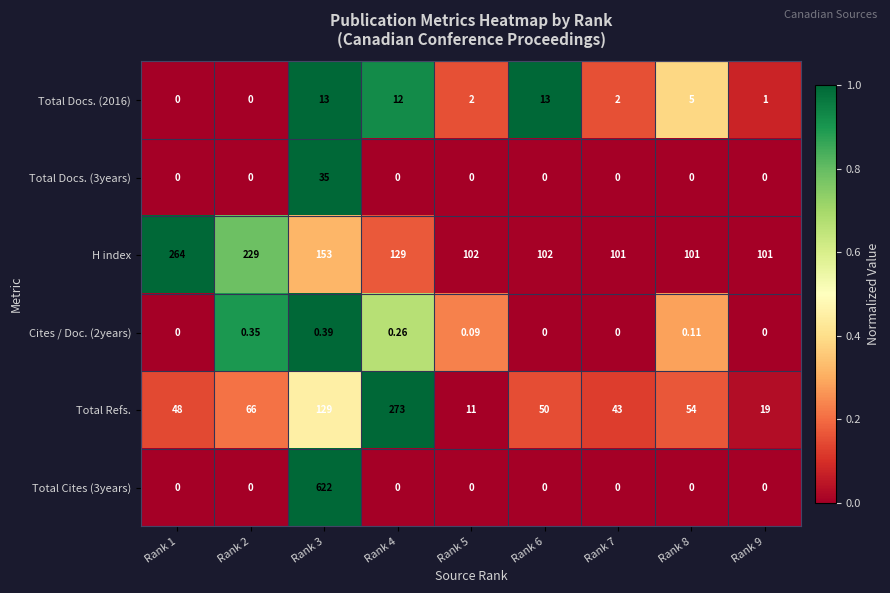

Is the value of Total Refs. at Rank 8 greater than the value of Total Cites (3years) at Rank 8?

Yes